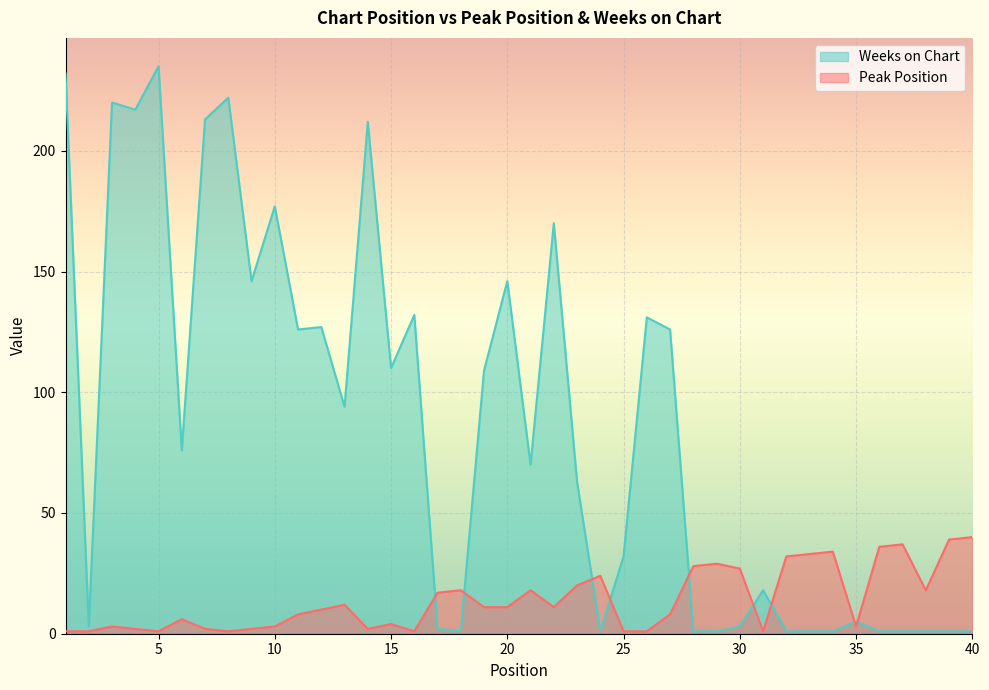

How many distinct data groups are displayed?

2